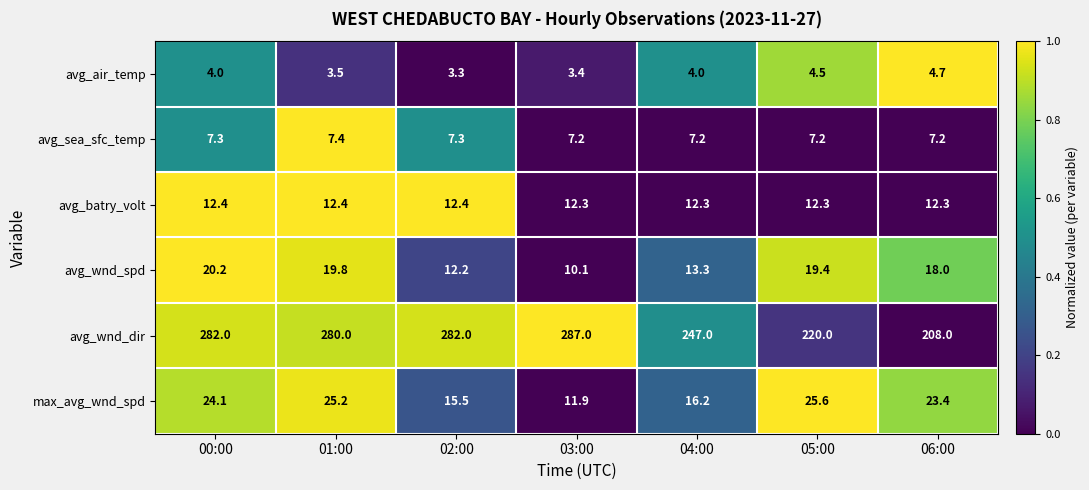

What is the difference between the highest and lowest values at 04:00?

243.0